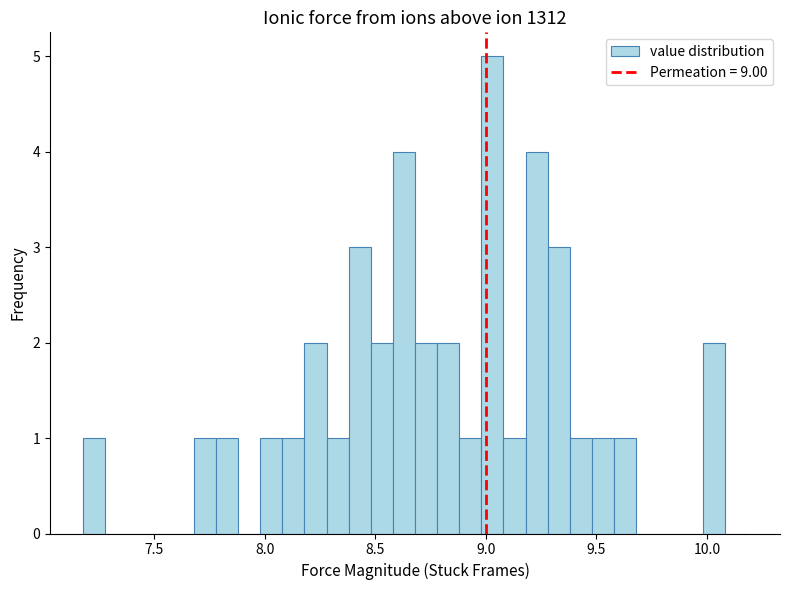

Read against the x-axis, roughly where is the centre of the tallest bar?

9.05